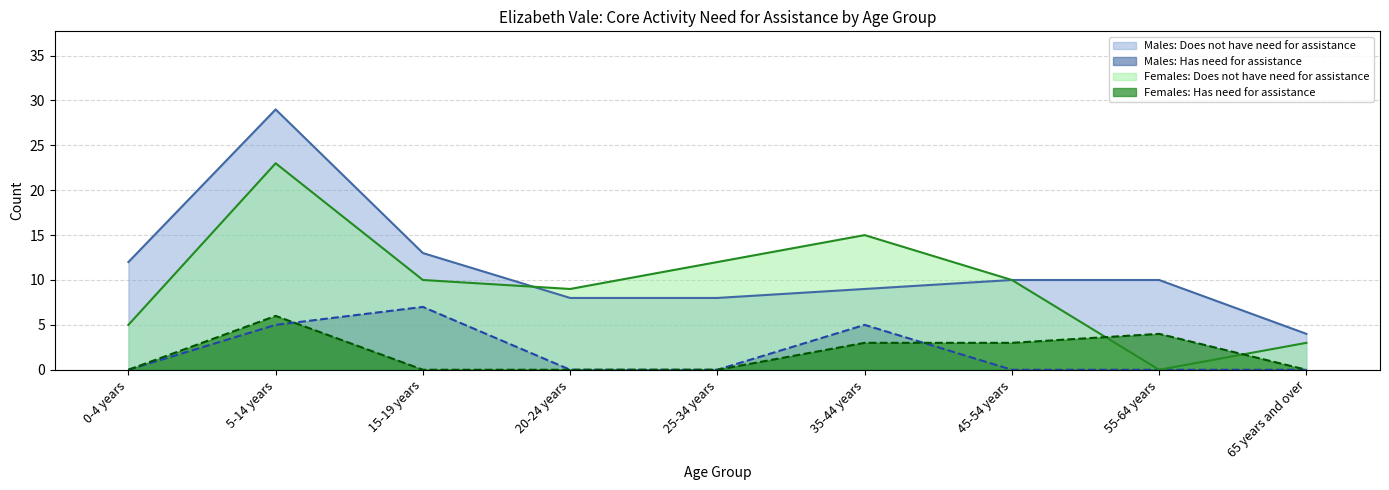

True or false: Does not have need for assistance and Has need for assistance cross at least once.

False